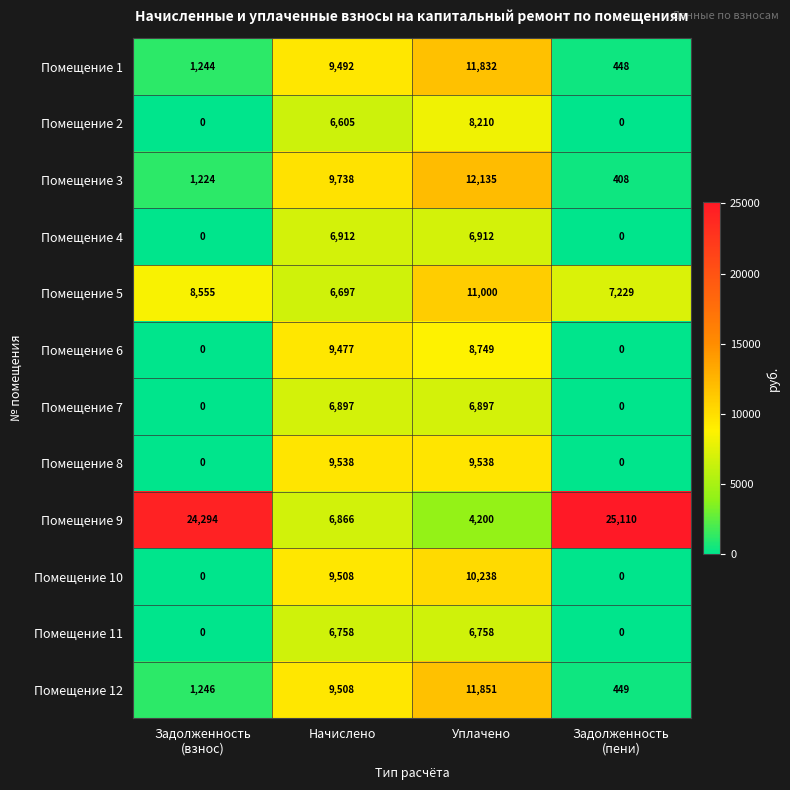

Which series has the largest total across all categories?

Помещение 9